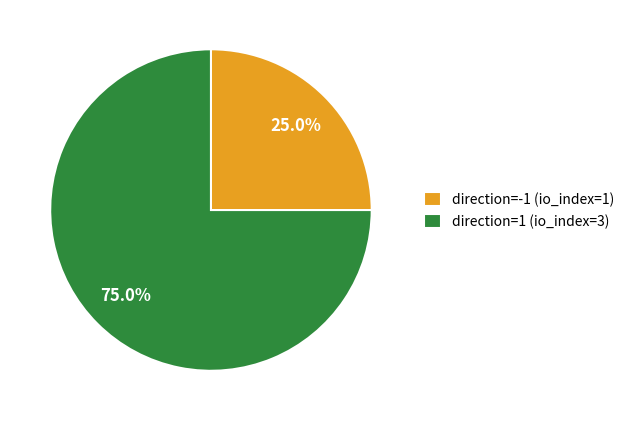

True or false: direction=-1 (io_index=1) accounts for 25% of the total.

True